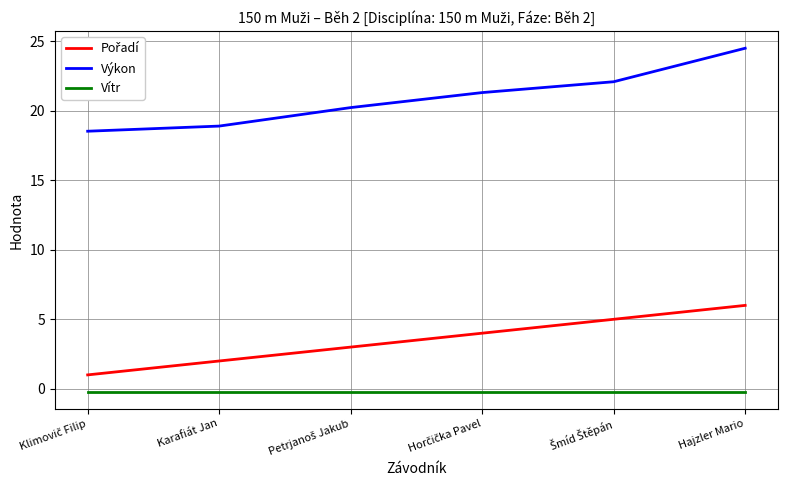

What is the difference between the maximum and minimum values in the Výkon series?

6.0